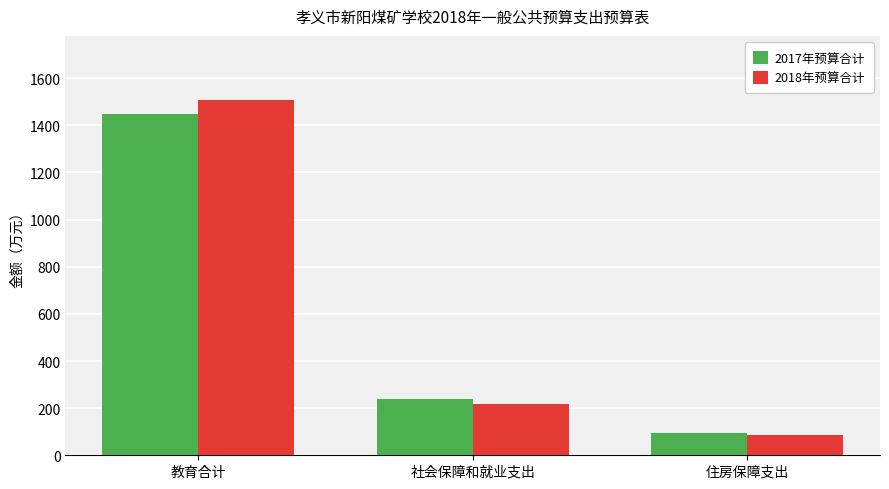

What is the difference between the 2018年预算合计 values at 住房保障支出 and 社会保障和就业支出?

131.4